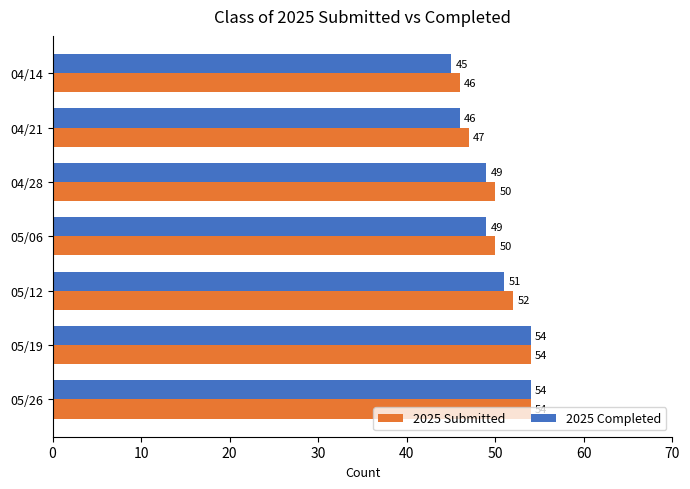

What is the total value across all series at 05/19?

108